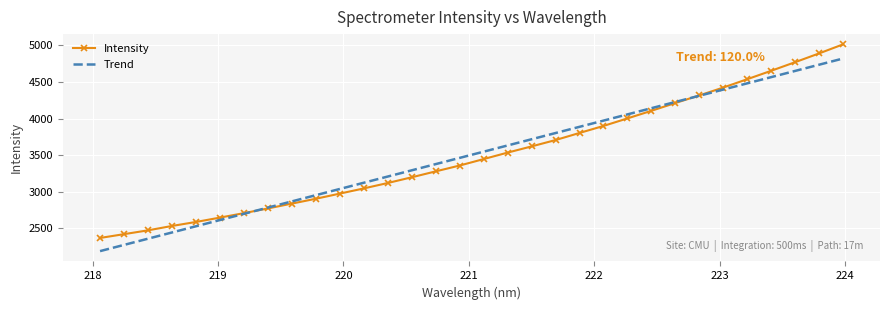

What is the minimum value shown in the chart?

2191.0